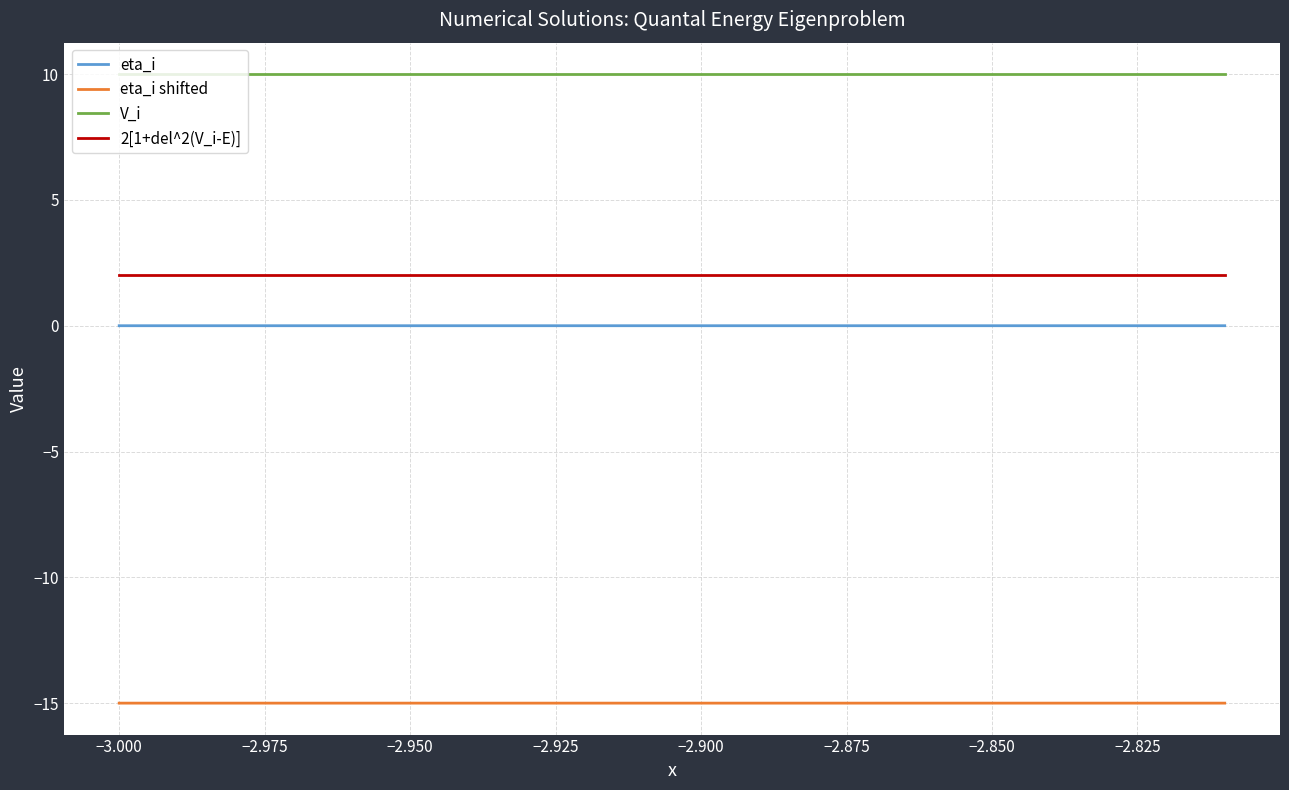

What are all the series names shown in the legend?

eta_i, eta_i shifted, V_i, 2[1+del^2(V_i-E)]